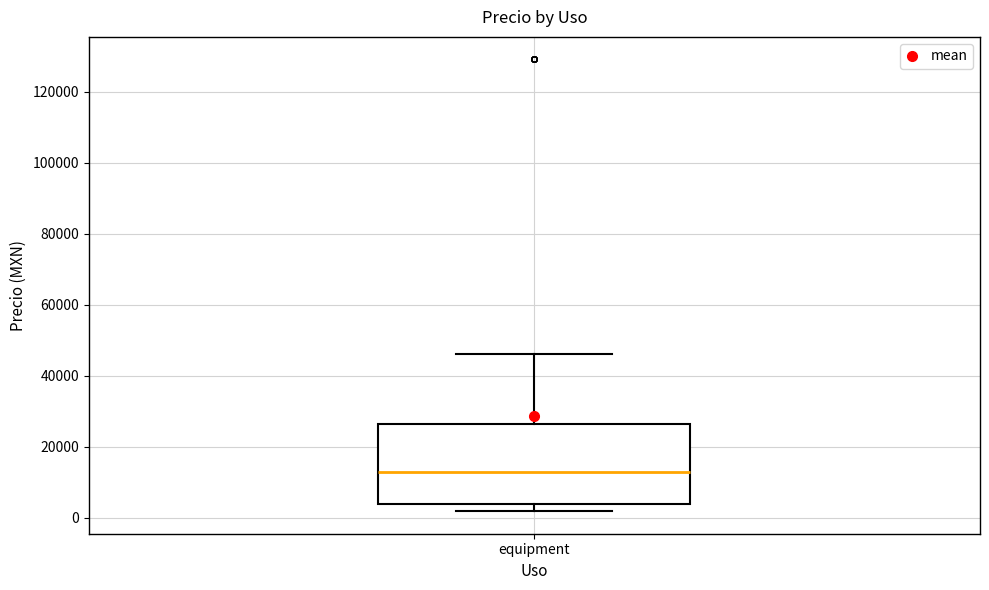

Read this box plot against the y-axis: the position of the median line, the range covered by the box, and the ends of both whiskers. The values are not printed on the chart, so give them approximately, as read against the axis.

median 12000, box 4000 to 26000, whiskers 2000 to 46000